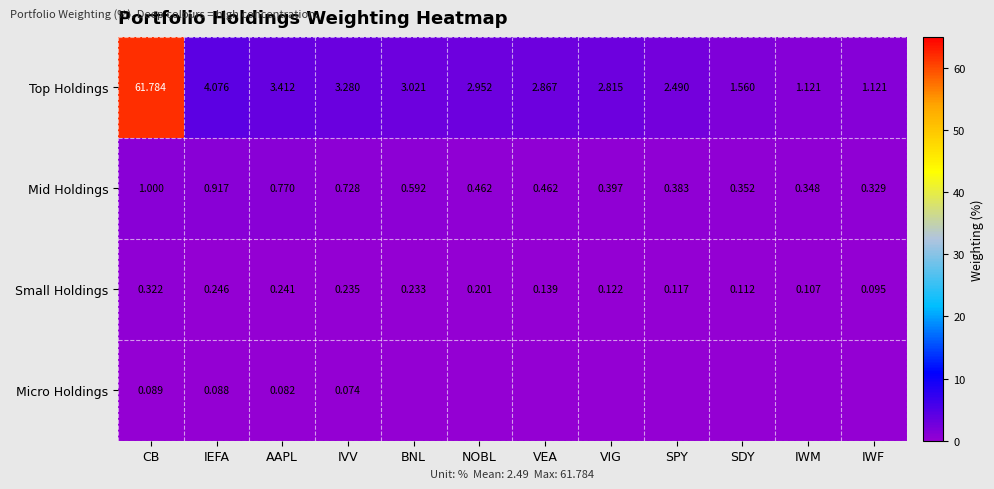

Is the value of Mid Holdings at IVV greater than the value of Small Holdings at VIG?

Yes